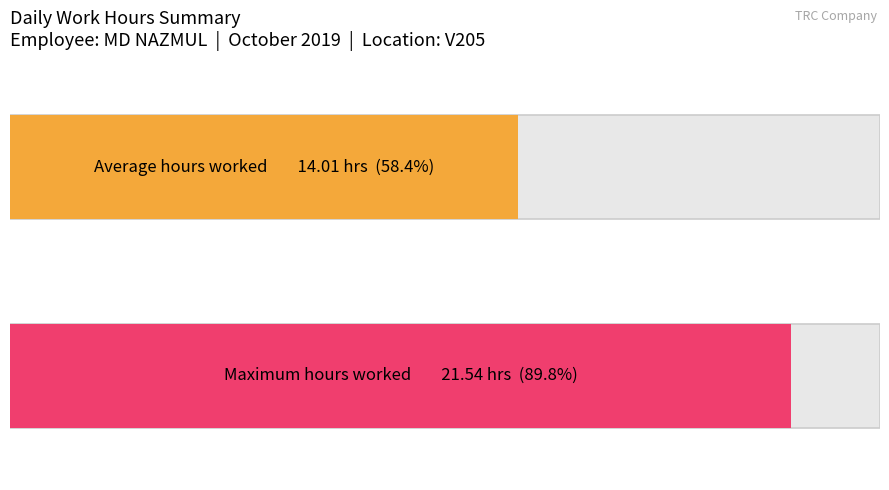

What is the greatest value displayed?

21.5